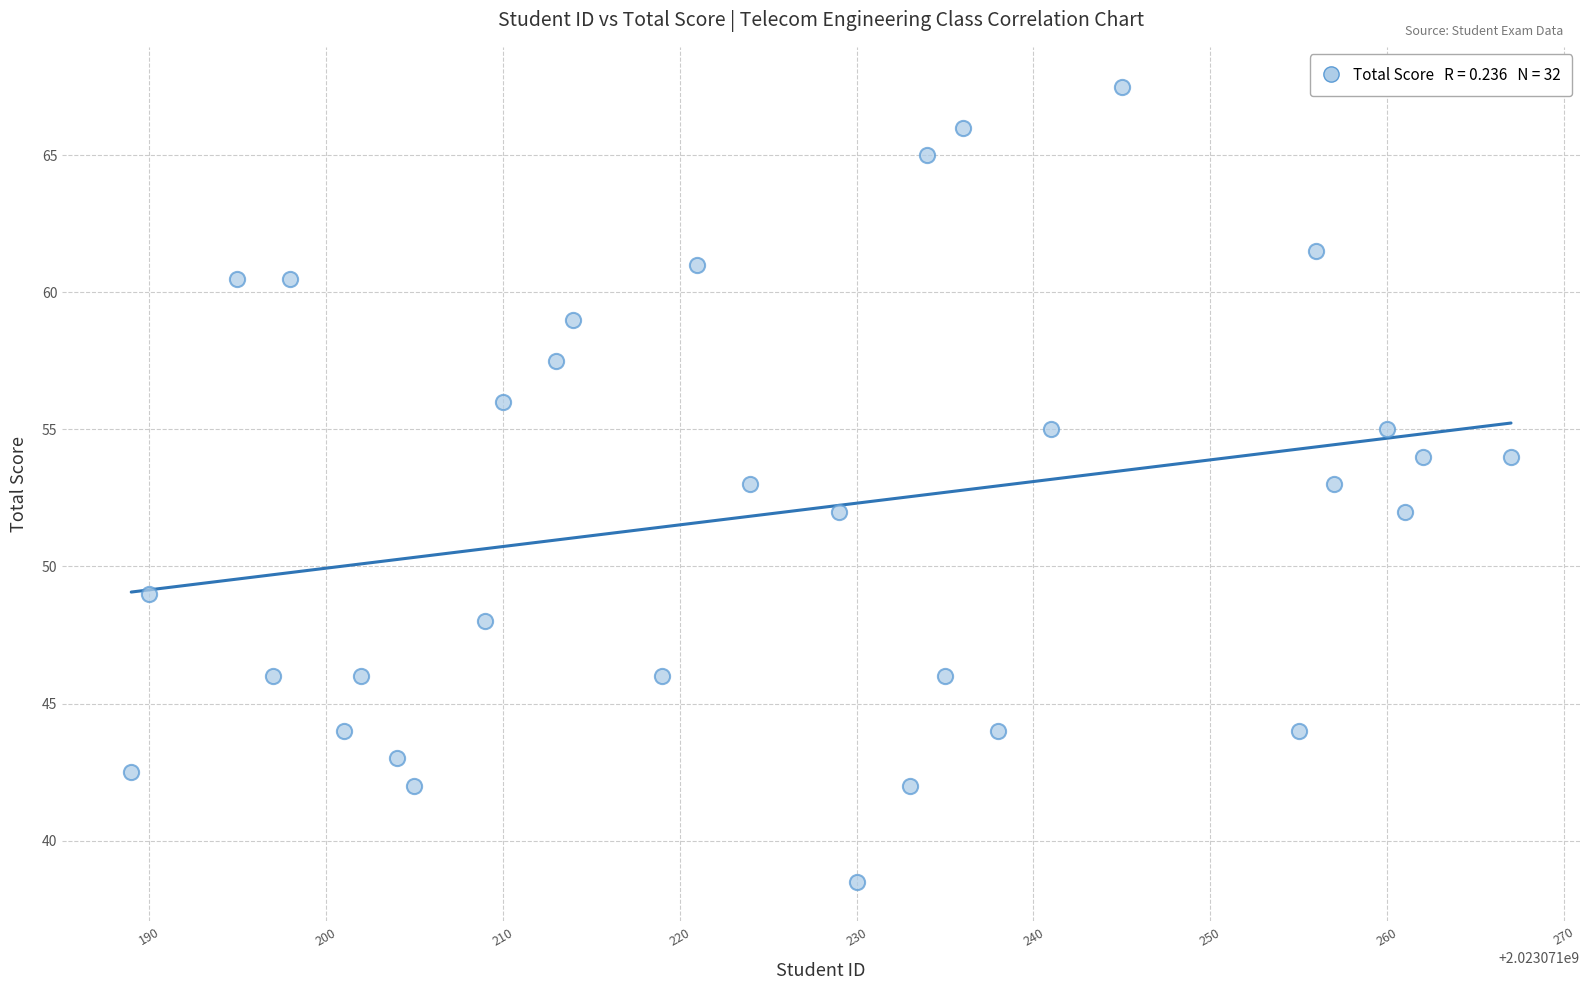

What is the range of Y values (max minus min)?

29.0